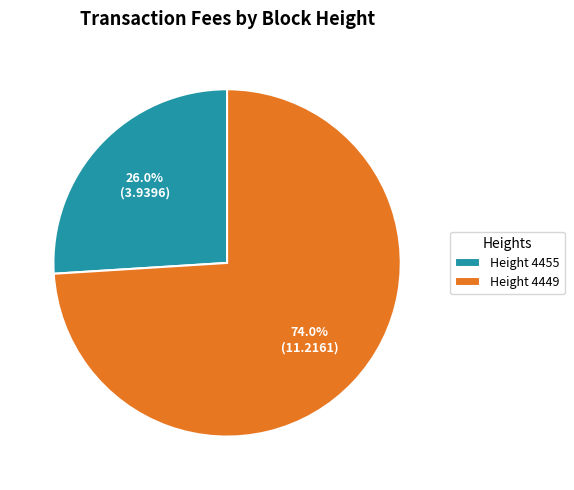

Is there a majority slice in this chart?

Yes